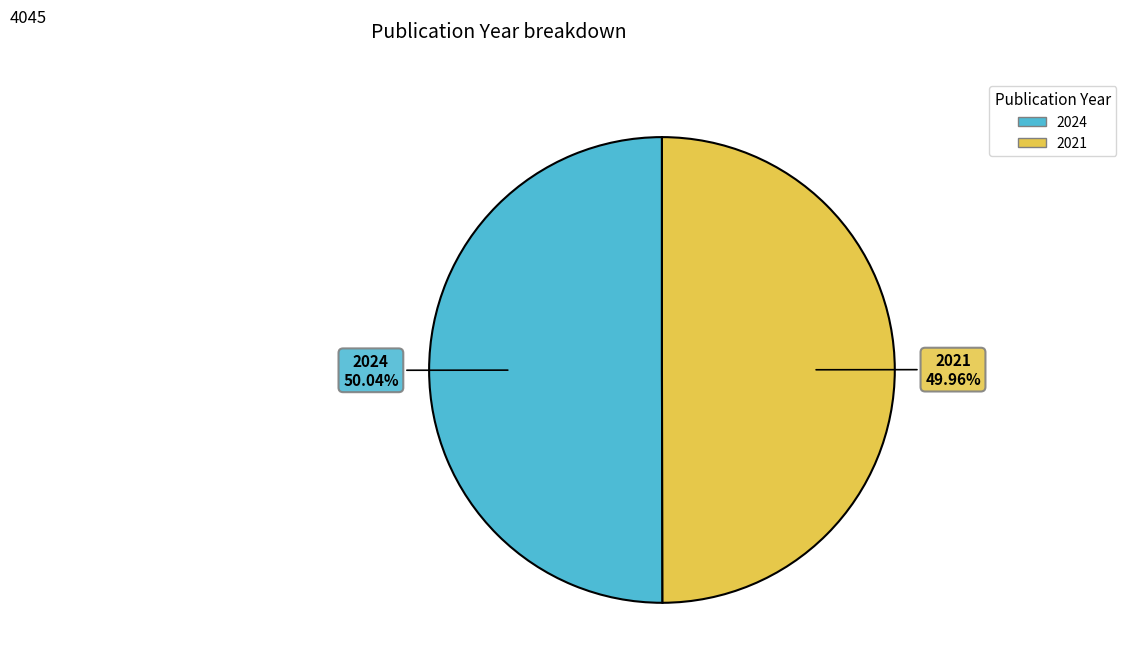

Do 2024 and 2021 together represent more than half of the pie?

Yes